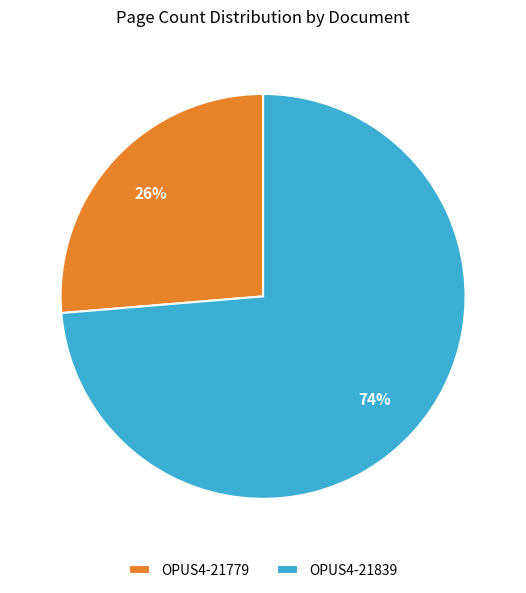

Approximately how many times larger is the value at OPUS4-21779 compared to OPUS4-21839?

0.4